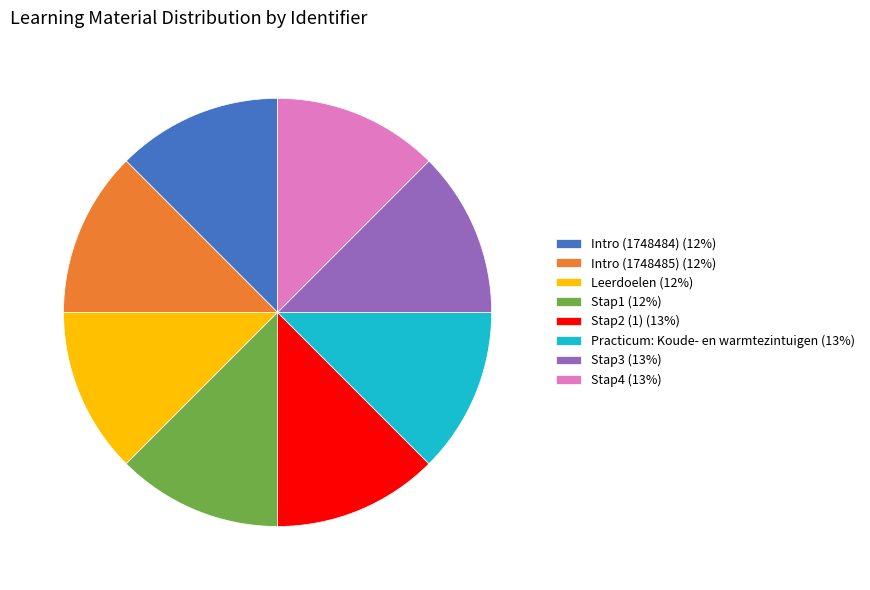

True or false: Stap1 accounts for 1% of the total.

False